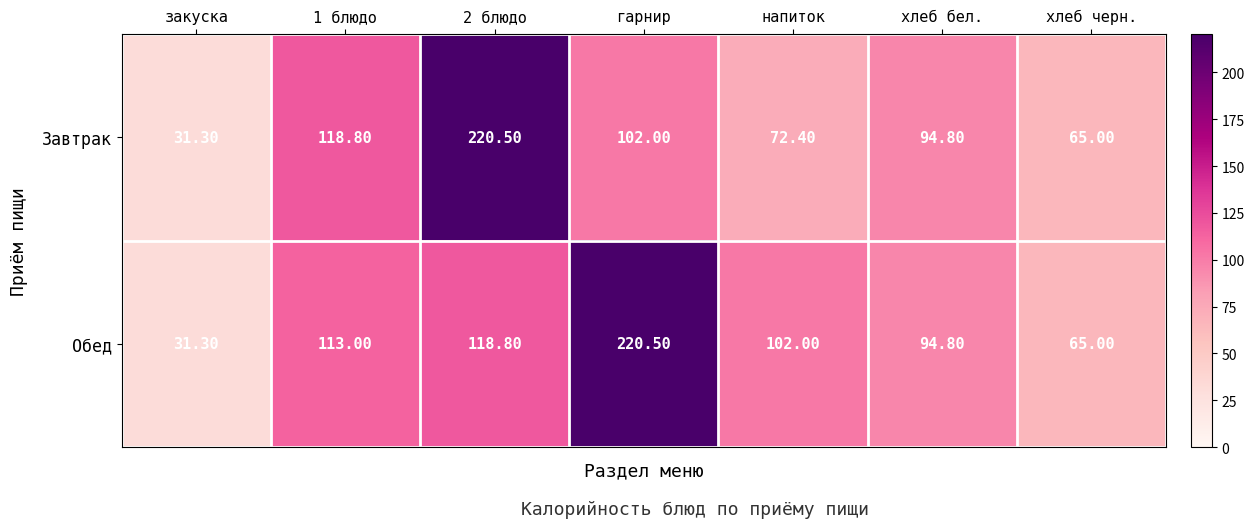

Rank the series by their average value, from highest to lowest.

Обед, Завтрак